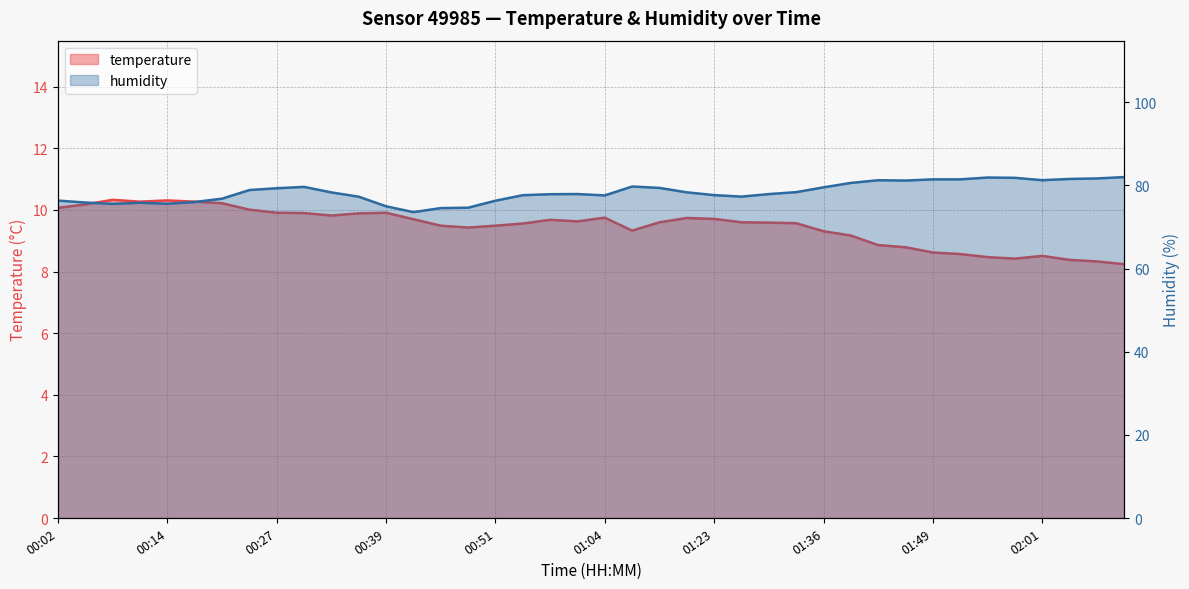

True or false: humidity and temperature intersect in this chart.

False